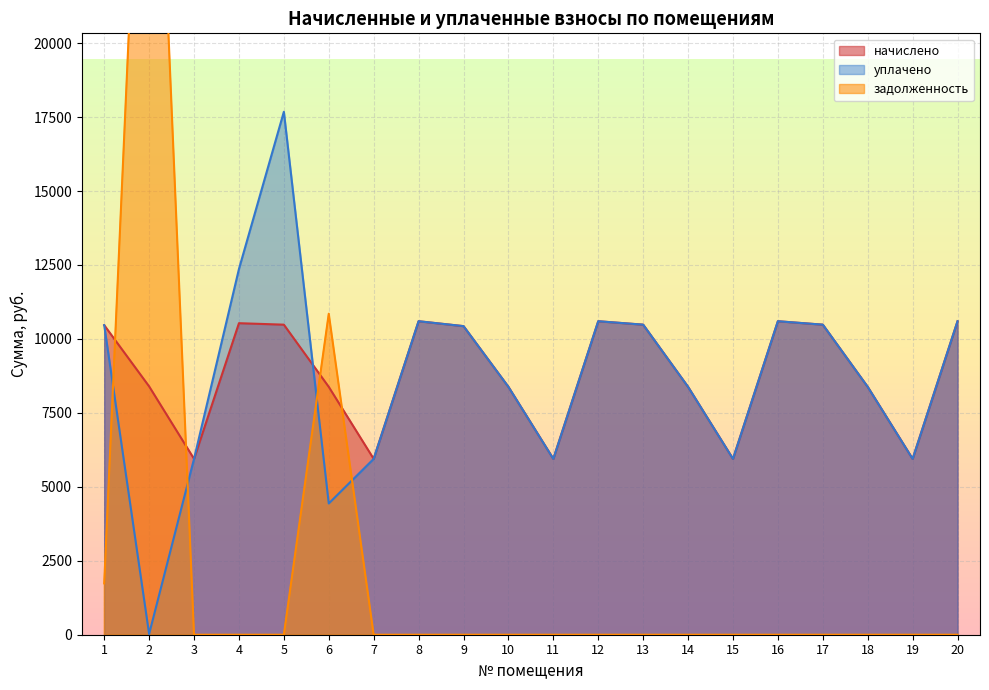

Where is the first local minimum for начислено?

3